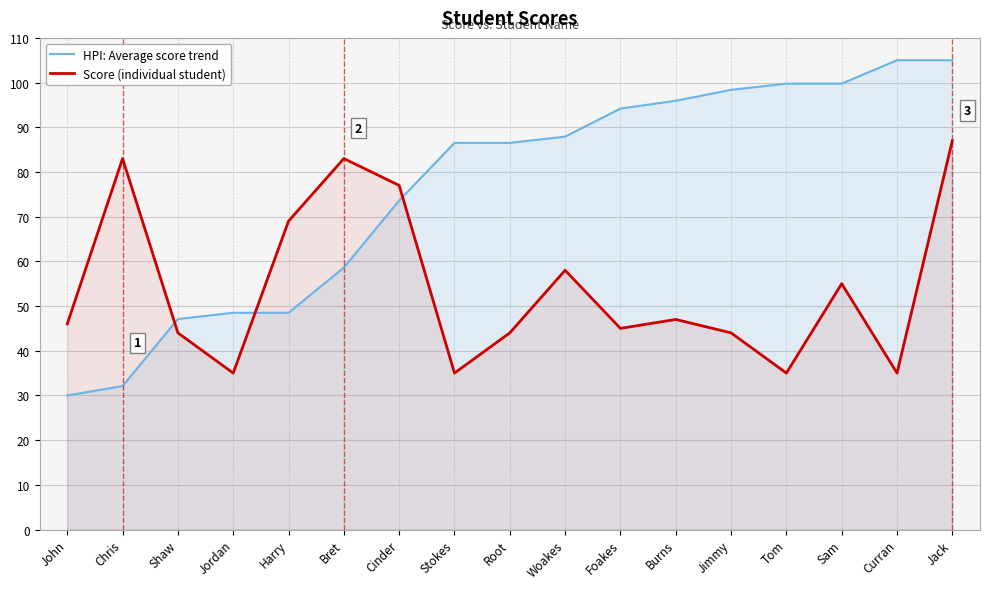

How many interior local peaks does the Score (individual student) series have?

5